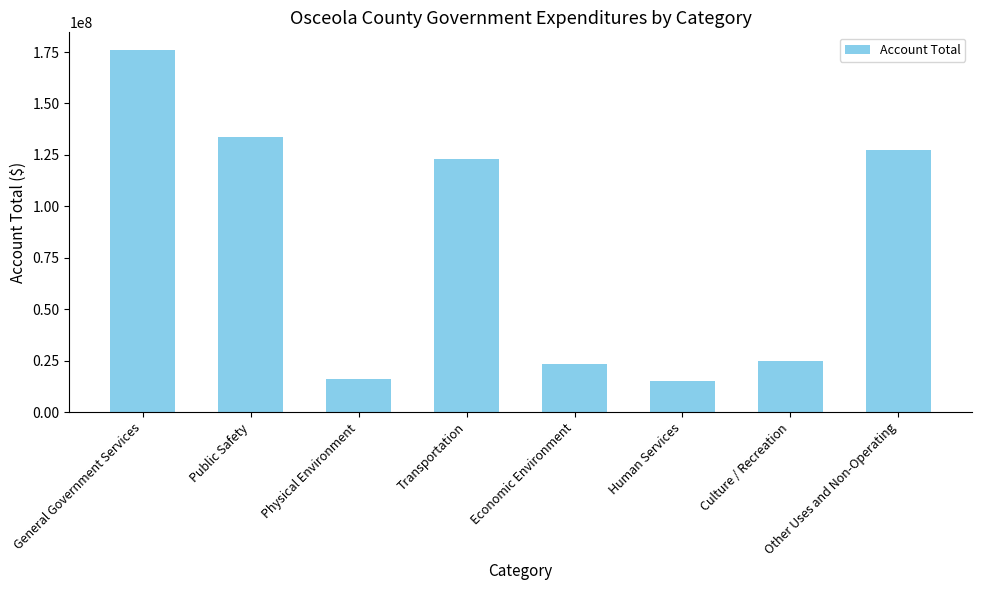

How many distinct data groups are displayed?

1